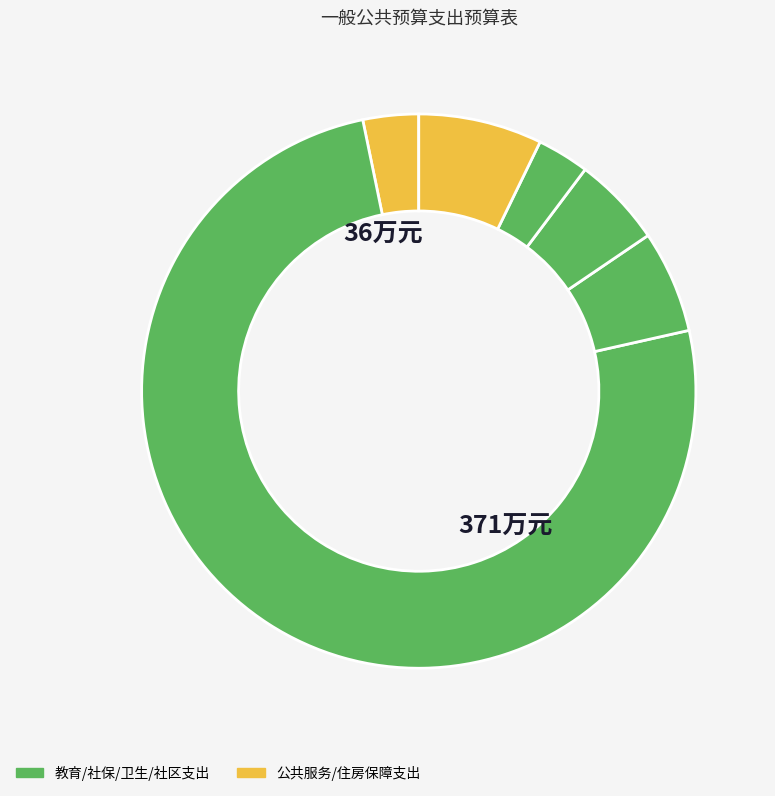

How many segments does this pie chart have?

6